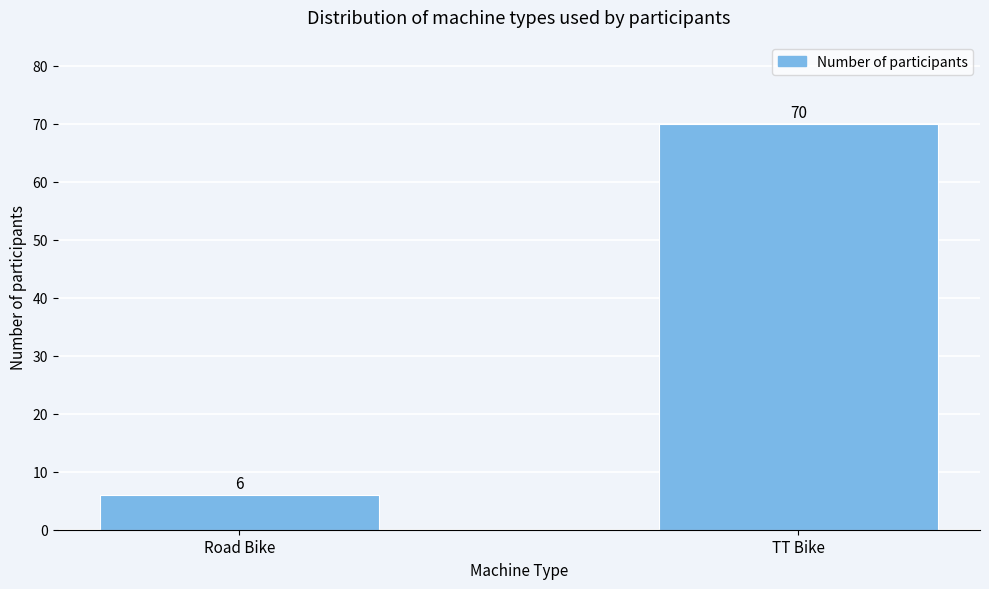

Reading left to right, extract all data points from this chart.

6	70